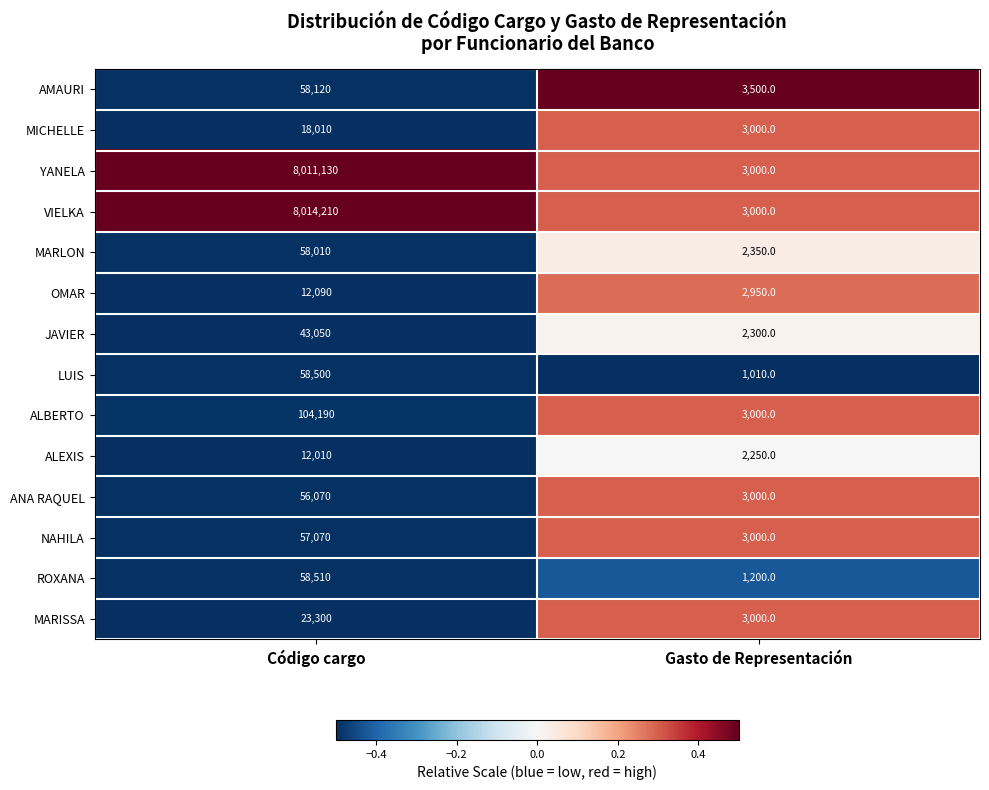

What value does the MICHELLE series have at Gasto de Representación?

3000